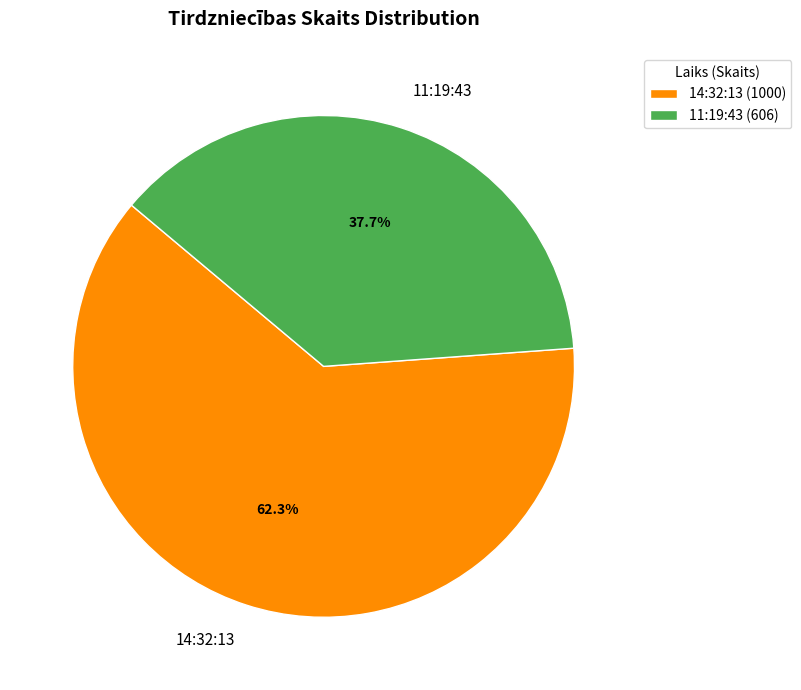

To the nearest percent, what percentage of the pie is 14:32:13?

62%